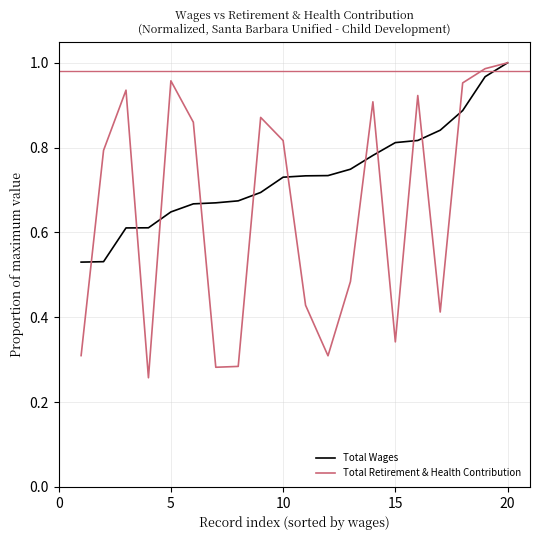

At how many categories does at least one series exceed 0?

20